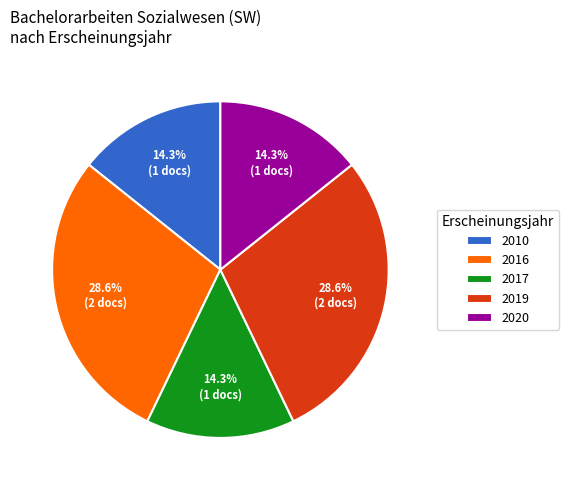

Between 2020 and 2016, which is larger?

2016